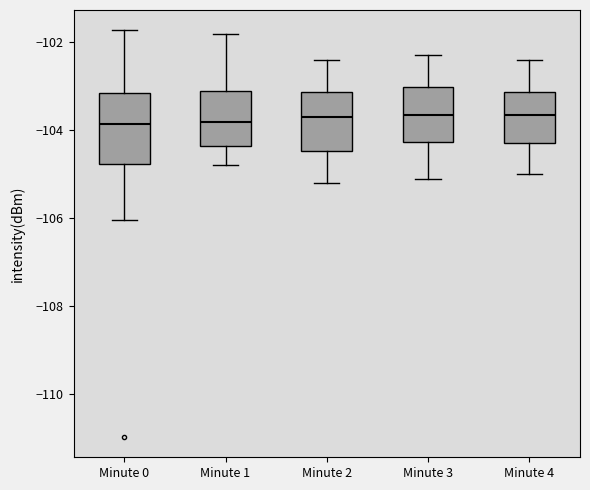

Where is the upper edge of the box for Minute 2 on the y-axis? The values are not printed on the chart, so give them approximately, as read against the axis.

-103.2